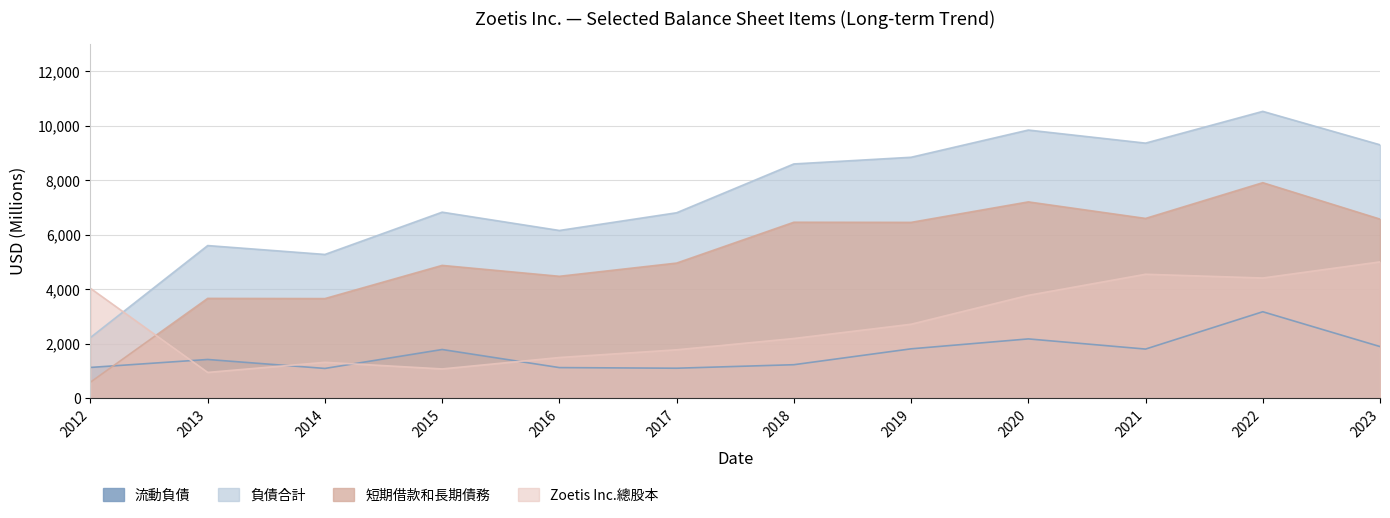

Rank the series at 2023 from lowest to highest value.

流動負債, Zoetis Inc.總股本, 短期借款和長期債務, 負債合計